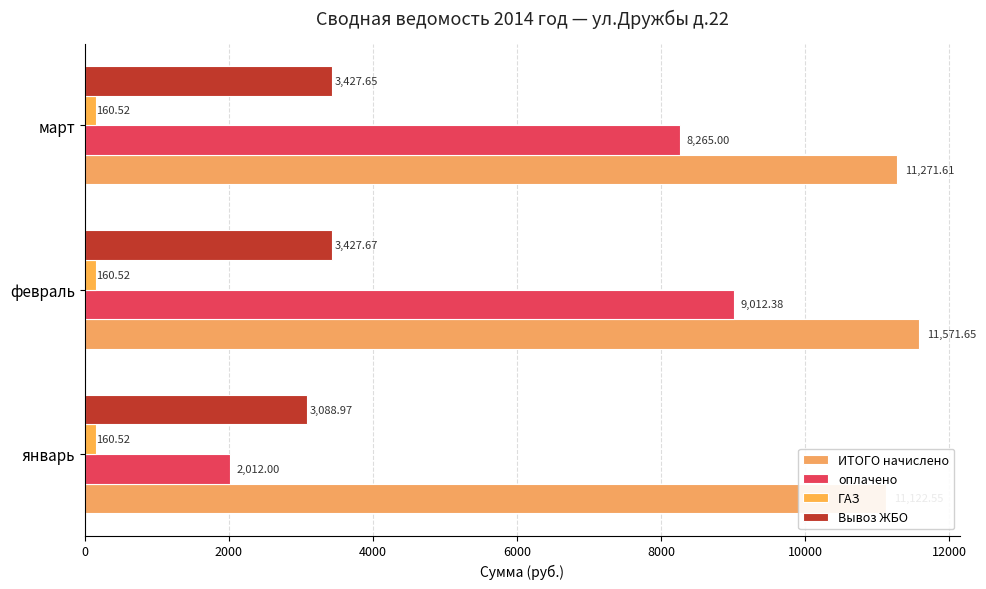

How many groups of bars are there?

3